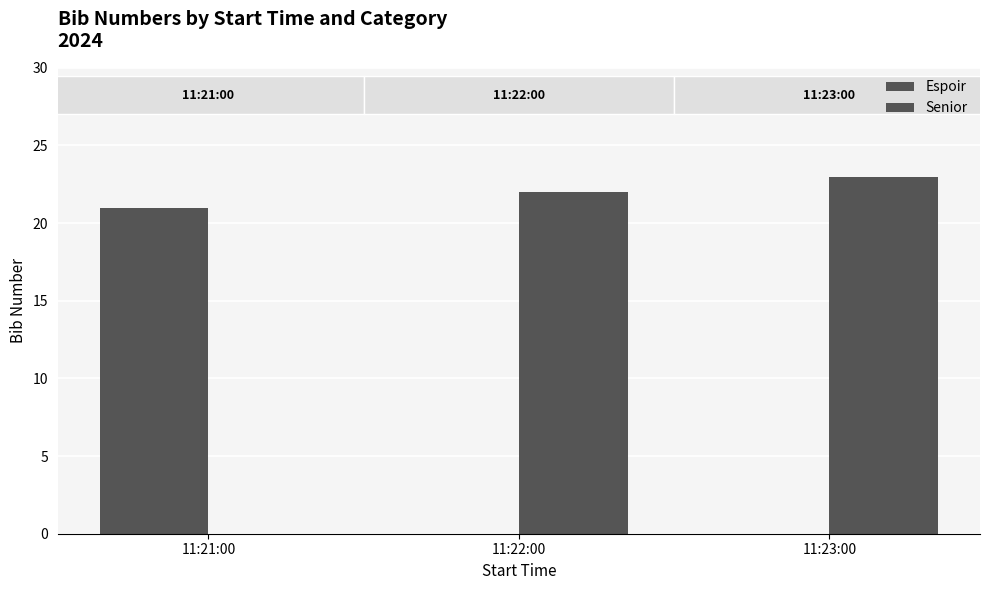

Which label corresponds to the largest value in the chart?

11:23:00